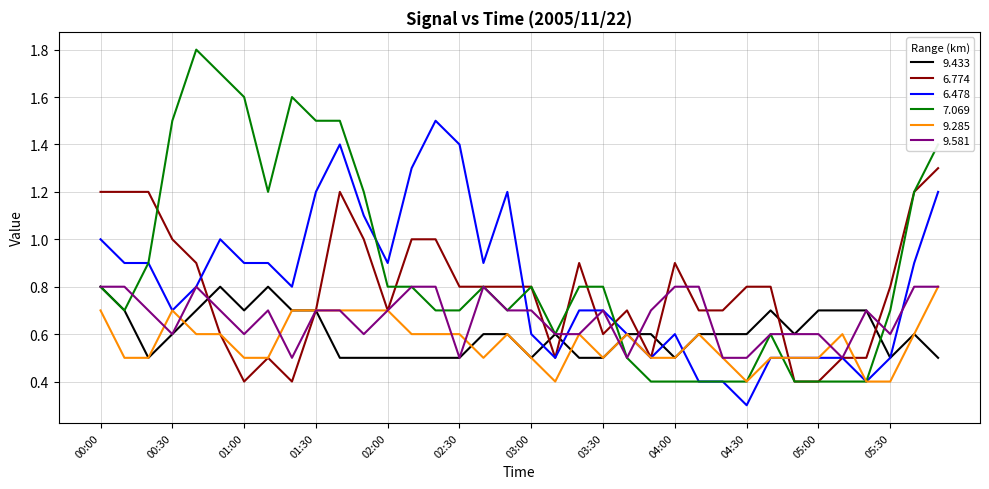

Reading right to left, extract all data points from this chart.

9.433: 0.5	0.6	0.5	0.7	0.7	0.7	0.6	0.7	0.6	0.6	0.6	0.5	0.6	0.6	0.5	0.5	0.6	0.5	0.6	0.6	0.5	0.5	0.5	0.5	0.5	0.5	0.7	0.7	0.8	0.7	0.8	0.7	0.6	0.5	0.7	0.8
6.774: 1.3	1.2	0.8	0.5	0.5	0.4	0.4	0.8	0.8	0.7	0.7	0.9	0.5	0.7	0.6	0.9	0.5	0.8	0.8	0.8	0.8	1.0	1.0	0.7	1.0	1.2	0.7	0.4	0.5	0.4	0.6	0.9	1.0	1.2	1.2	1.2
6.478: 1.2	0.9	0.5	0.4	0.5	0.5	0.5	0.5	0.3	0.4	0.4	0.6	0.5	0.6	0.7	0.7	0.5	0.6	1.2	0.9	1.4	1.5	1.3	0.9	1.1	1.4	1.2	0.8	0.9	0.9	1.0	0.8	0.7	0.9	0.9	1.0
7.069: 1.4	1.2	0.7	0.4	0.4	0.4	0.4	0.6	0.4	0.4	0.4	0.4	0.4	0.5	0.8	0.8	0.6	0.8	0.7	0.8	0.7	0.7	0.8	0.8	1.2	1.5	1.5	1.6	1.2	1.6	1.7	1.8	1.5	0.9	0.7	0.8
9.285: 0.8	0.6	0.4	0.4	0.6	0.5	0.5	0.5	0.4	0.5	0.6	0.5	0.5	0.6	0.5	0.6	0.4	0.5	0.6	0.5	0.6	0.6	0.6	0.7	0.7	0.7	0.7	0.7	0.5	0.5	0.6	0.6	0.7	0.5	0.5	0.7
9.581: 0.8	0.8	0.6	0.7	0.5	0.6	0.6	0.6	0.5	0.5	0.8	0.8	0.7	0.5	0.7	0.6	0.6	0.7	0.7	0.8	0.5	0.8	0.8	0.7	0.6	0.7	0.7	0.5	0.7	0.6	0.7	0.8	0.6	0.7	0.8	0.8